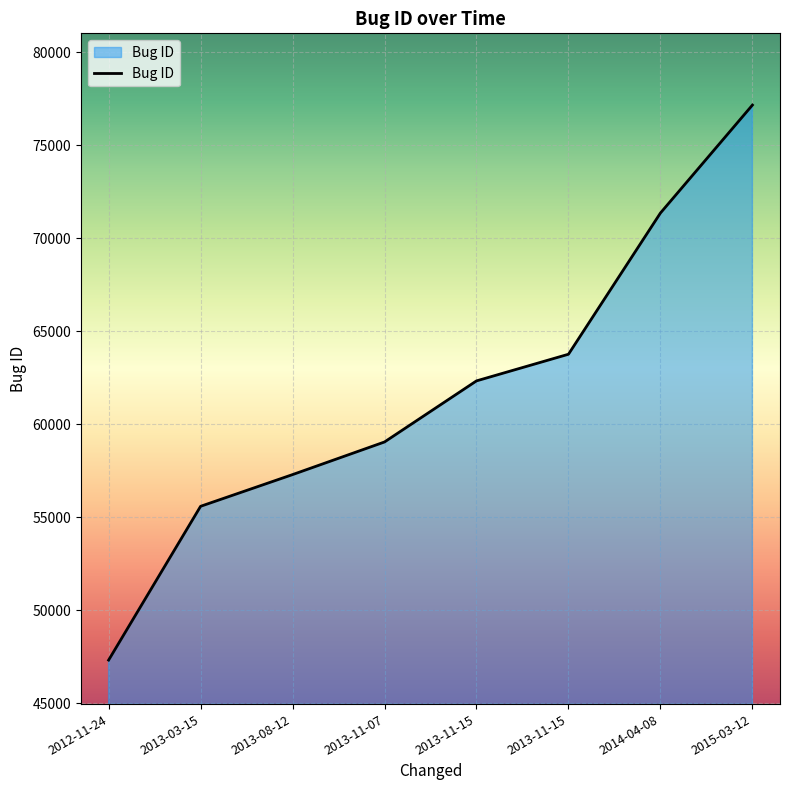

How many lines are shown in the chart?

1